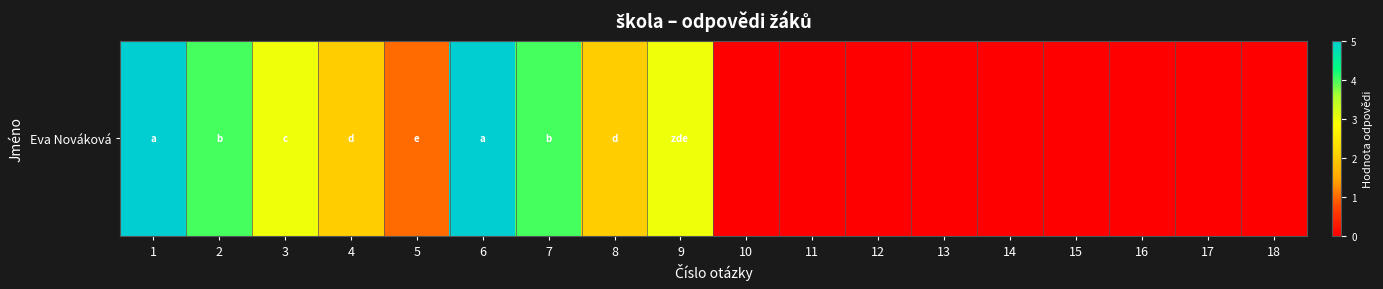

The chart shows a value of 4 at 2. True or false?

True